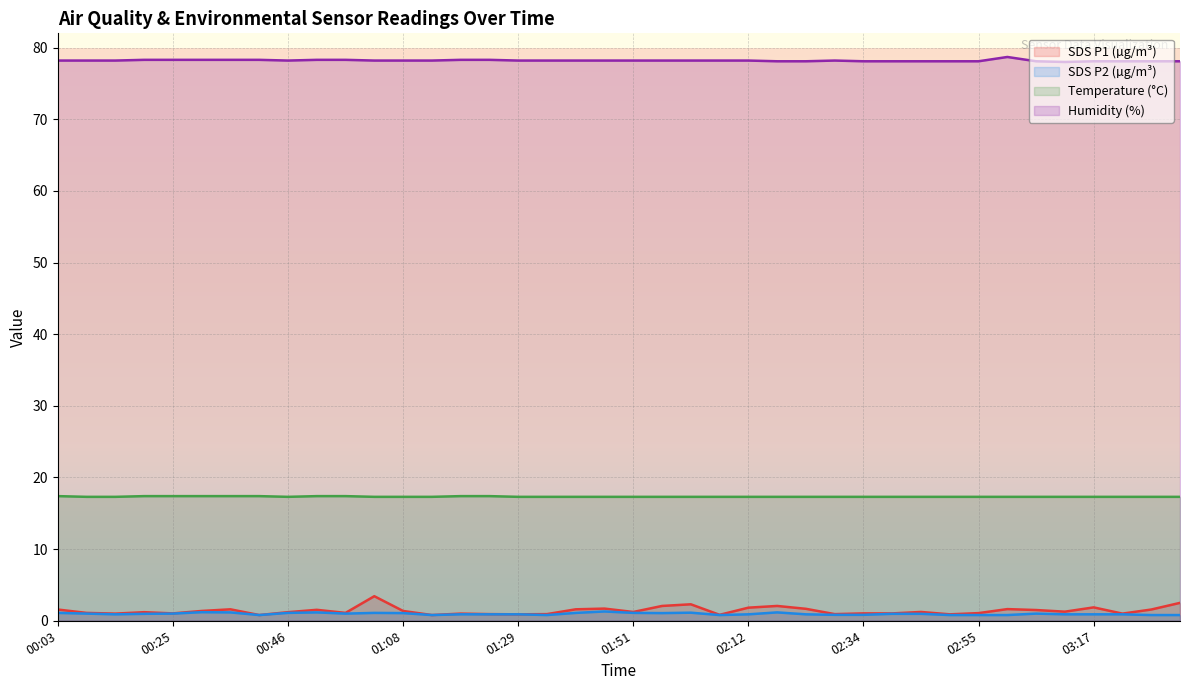

At which category does Temp reach its first local valley?

00:46